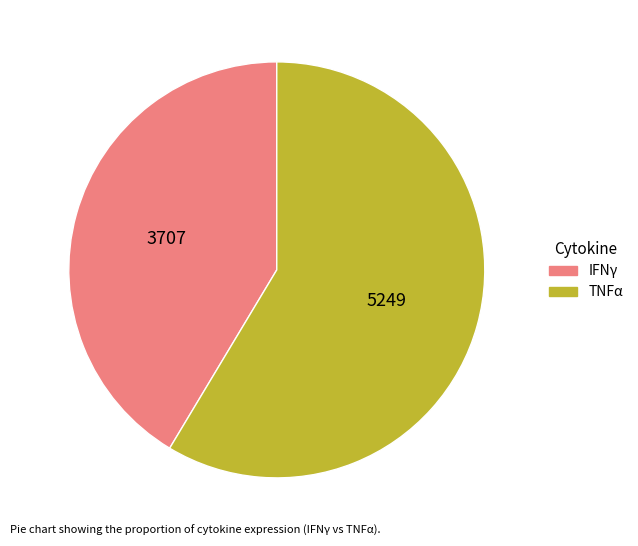

Between TNFα and IFNγ, which is larger?

TNFα